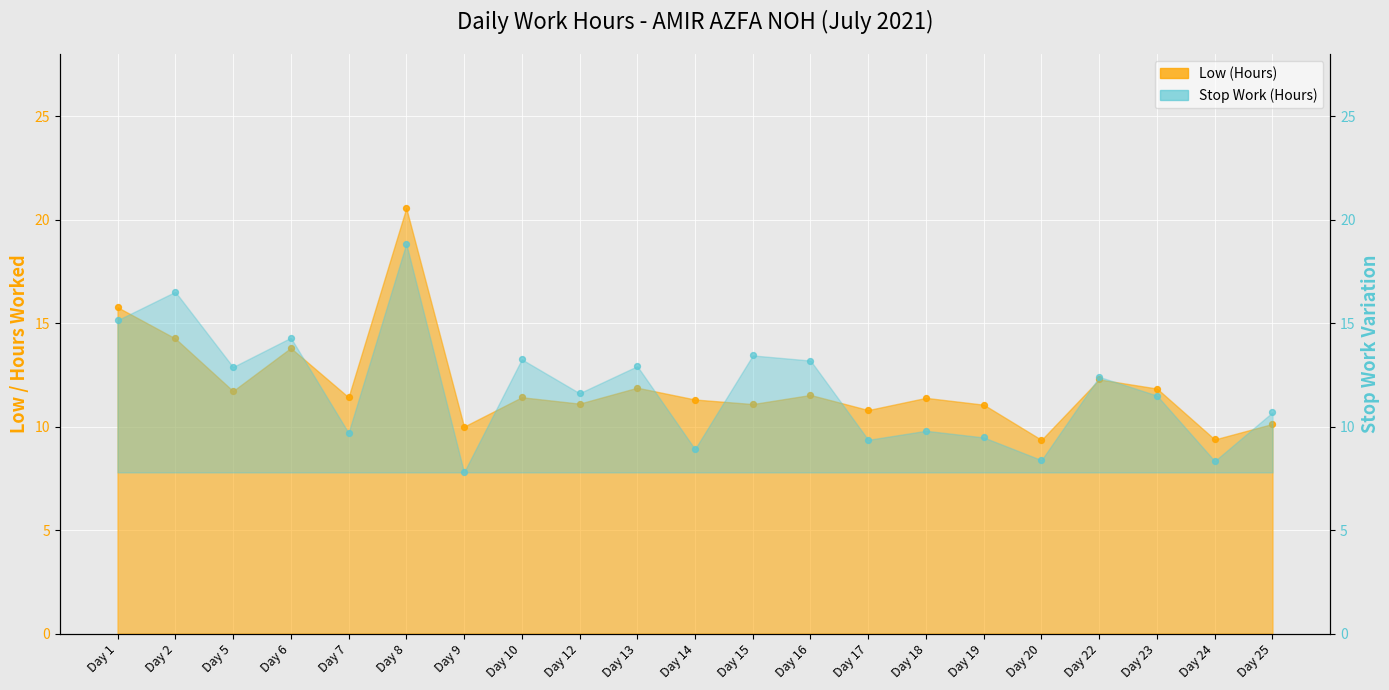

What is the total value across all series at Day 14?

20.2